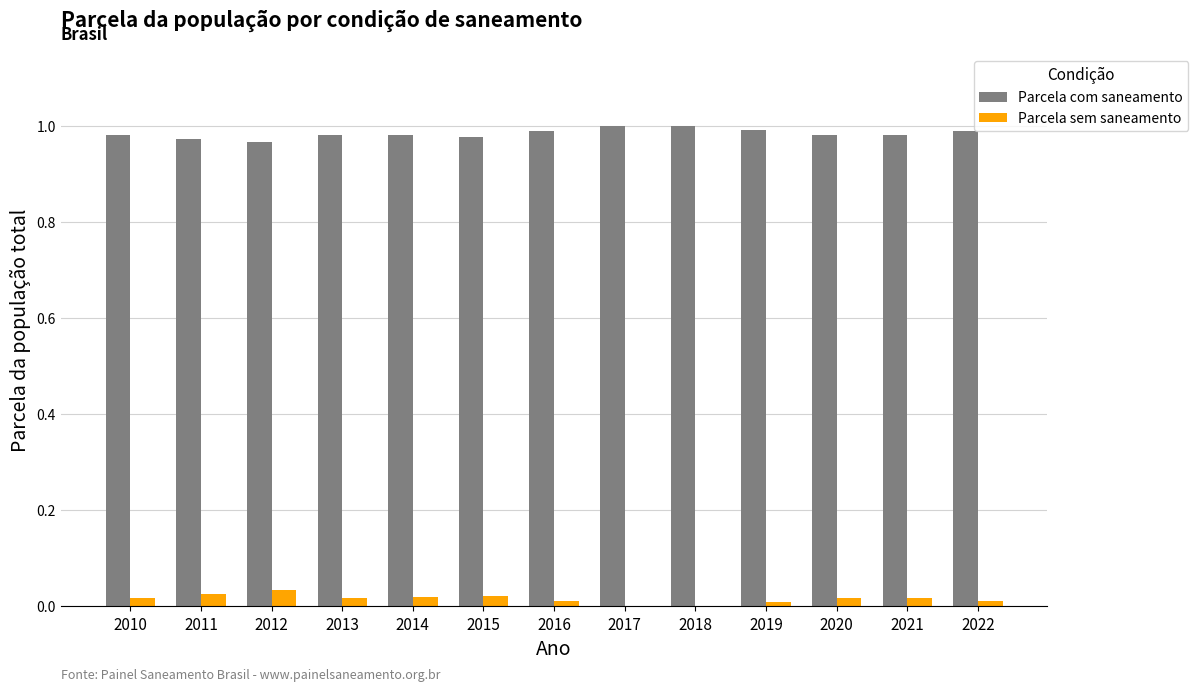

Which series has the largest total across all categories?

Parcela com saneamento